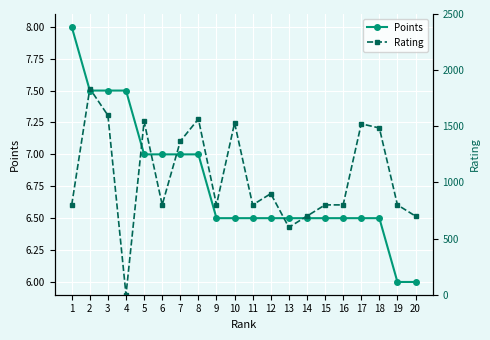

Which series has the widest spread of values?

Rating